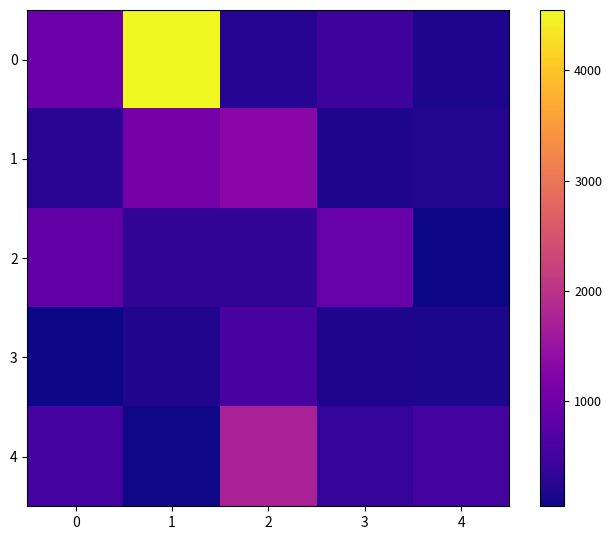

At 2, list the series in order from smallest to largest.

0, 2, 3, 1, 4